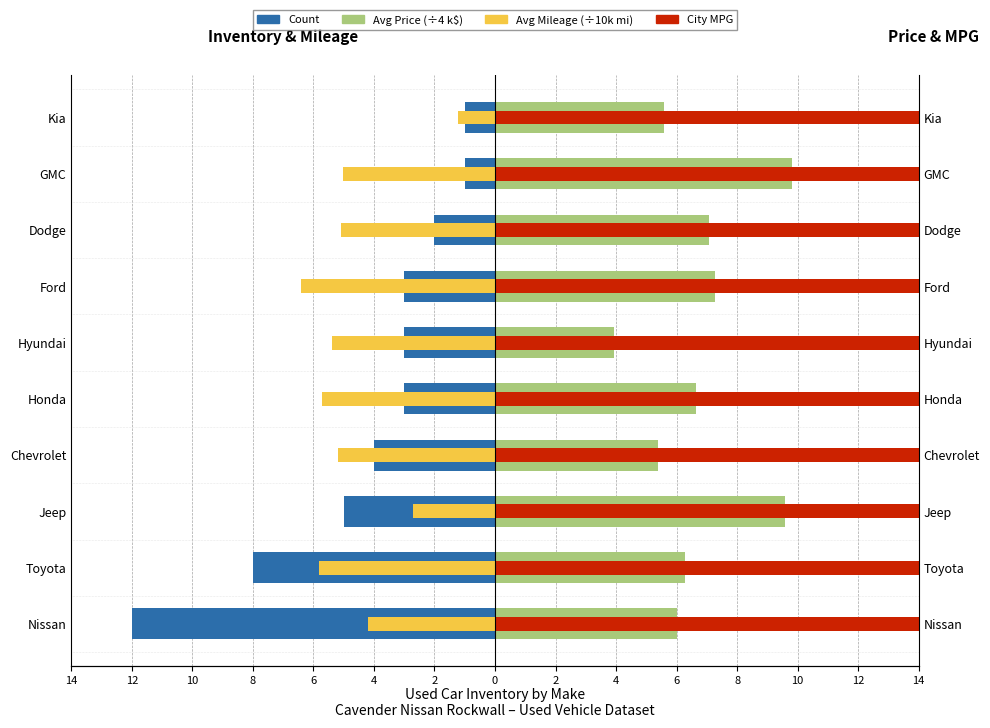

Is the value of Avg Mileage (÷10k mi) at GMC greater than the value of Count at Chevrolet?

No